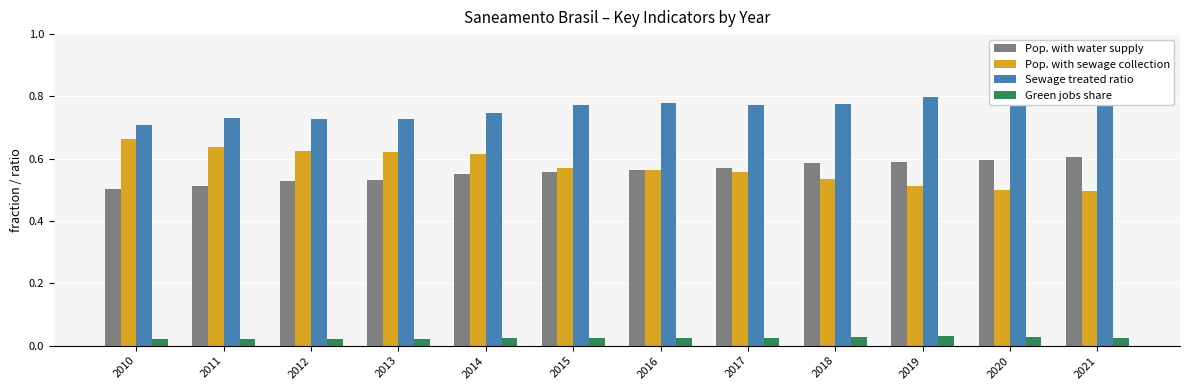

The value of Sewage treated ratio at 2011 is 1.1. True or false?

False